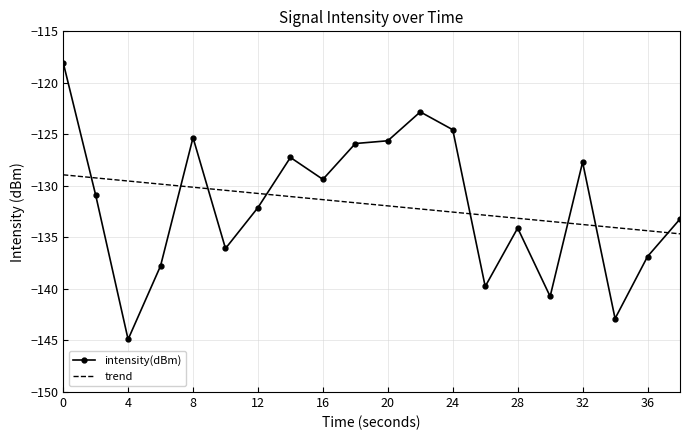

The value of intensity(dBm) at 8 is -45.4. True or false?

False